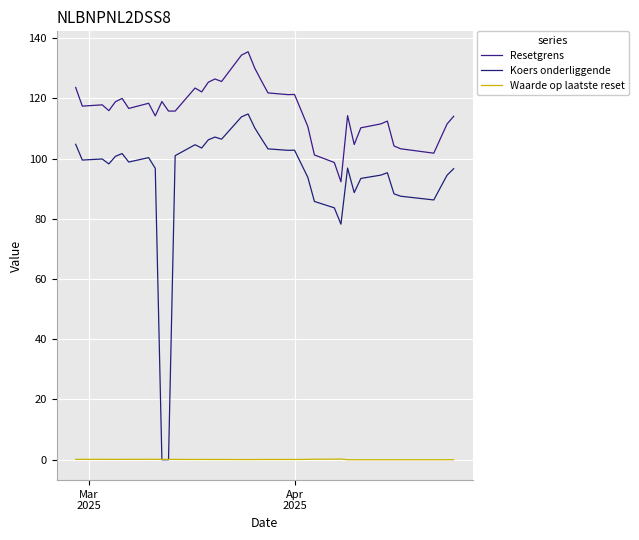

Count the number of data series in this chart.

3